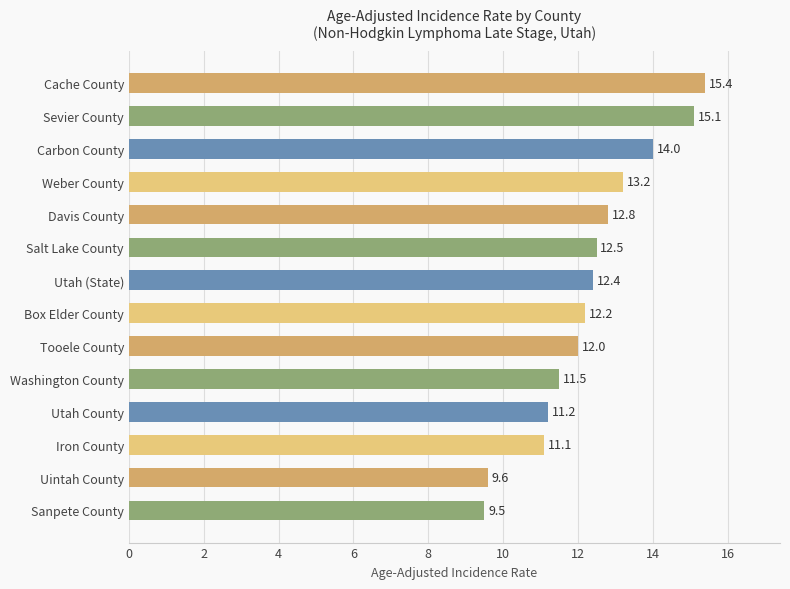

Reading top to bottom, transcribe all the data shown in this chart.

Cache County=15.4	Sevier County=15.1	Carbon County=14.0	Weber County=13.2	Davis County=12.8	Salt Lake County=12.5	Utah (State)=12.4	Box Elder County=12.2	Tooele County=12.0	Washington County=11.5	Utah County=11.2	Iron County=11.1	Uintah County=9.6	Sanpete County=9.5